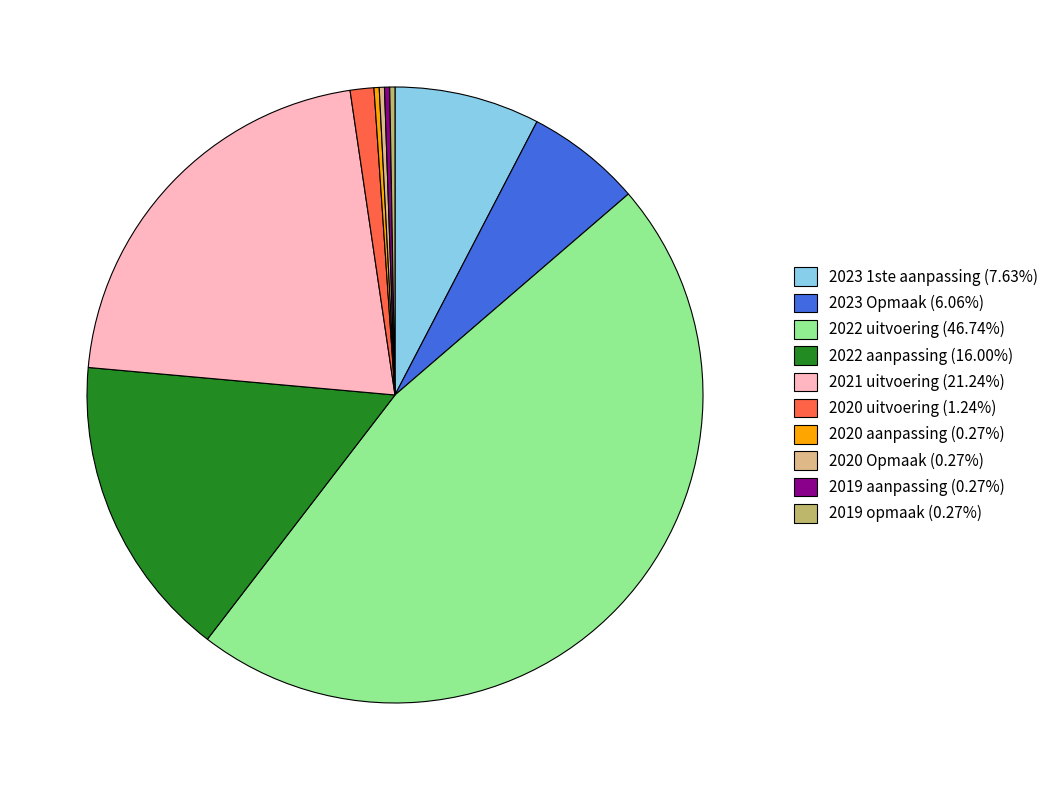

What is the ratio of the value at 2022 aanpassing to the value at 2020 uitvoering?

12.9